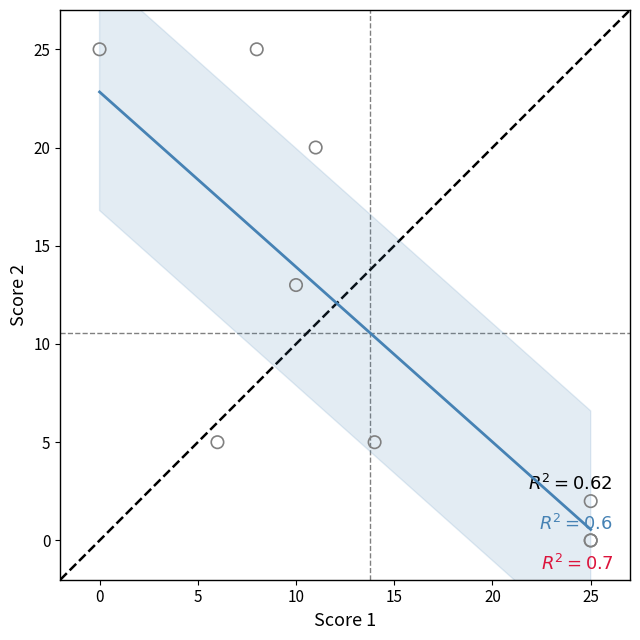

What Y value in the scatter plot is closest to 12?

13